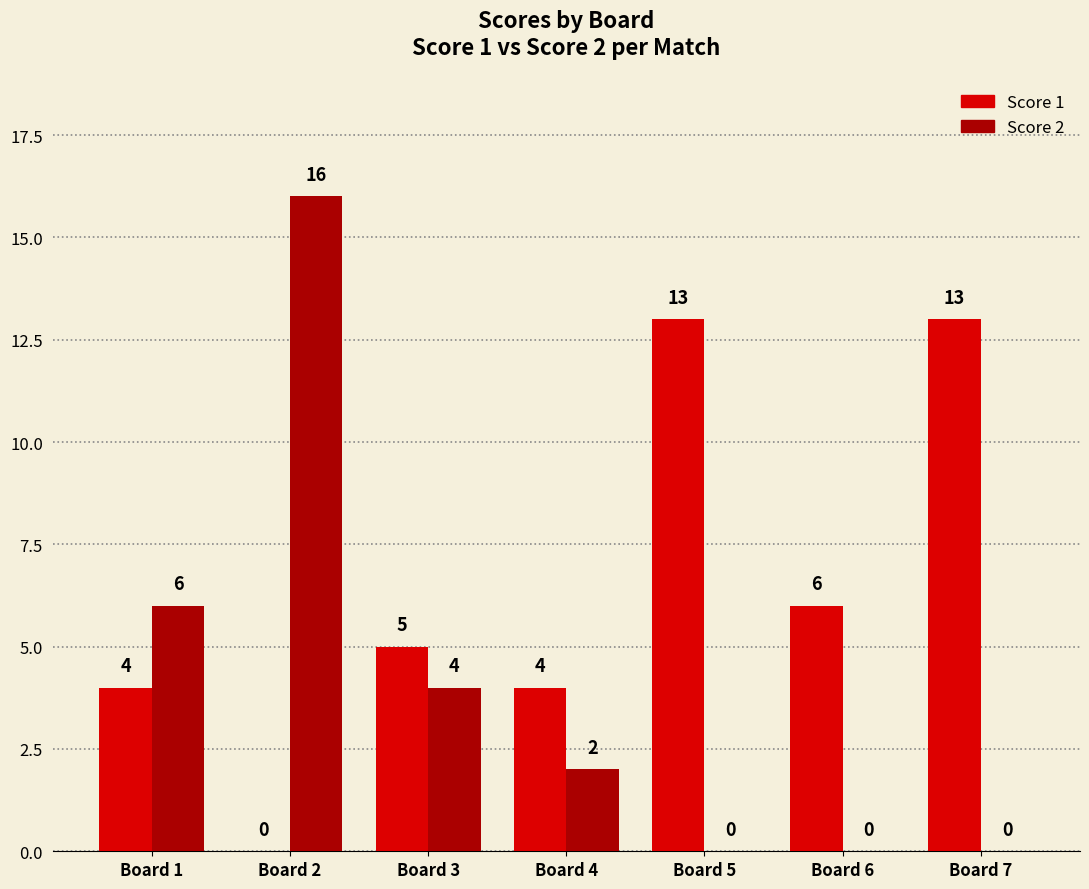

How many data points does each series have?

7